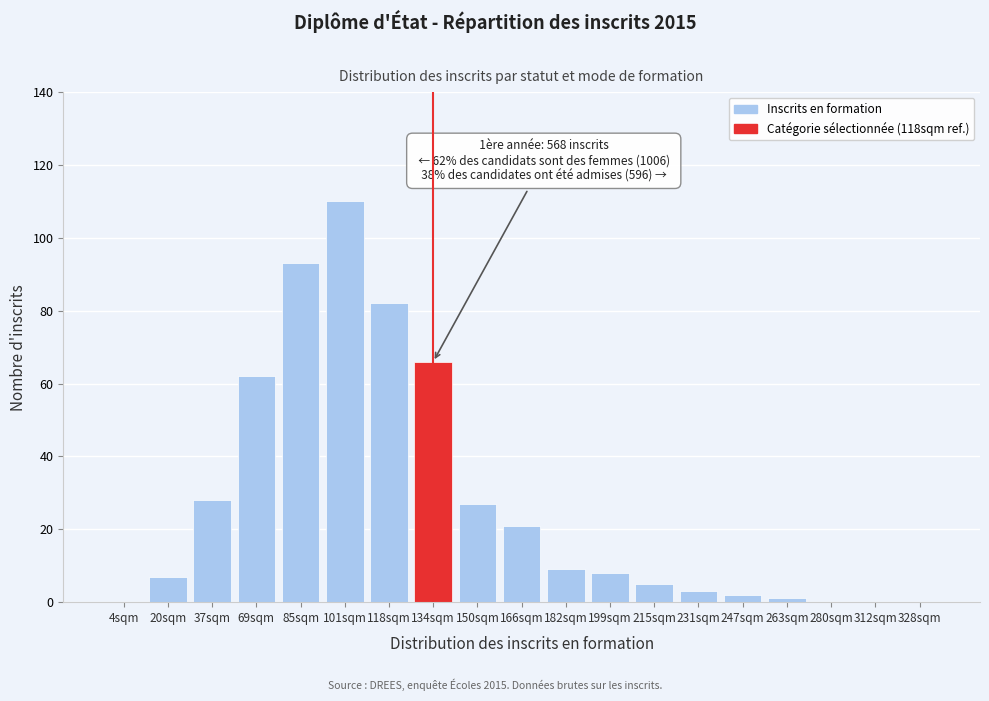

Reading left to right, what are all the values shown in this chart?

4sqm=0	20sqm=7	37sqm=28	69sqm=62	85sqm=93	101sqm=110	118sqm=82	134sqm=66	150sqm=27	166sqm=21	182sqm=9	199sqm=8	215sqm=5	231sqm=3	247sqm=2	263sqm=1	280sqm=0	312sqm=0	328sqm=0